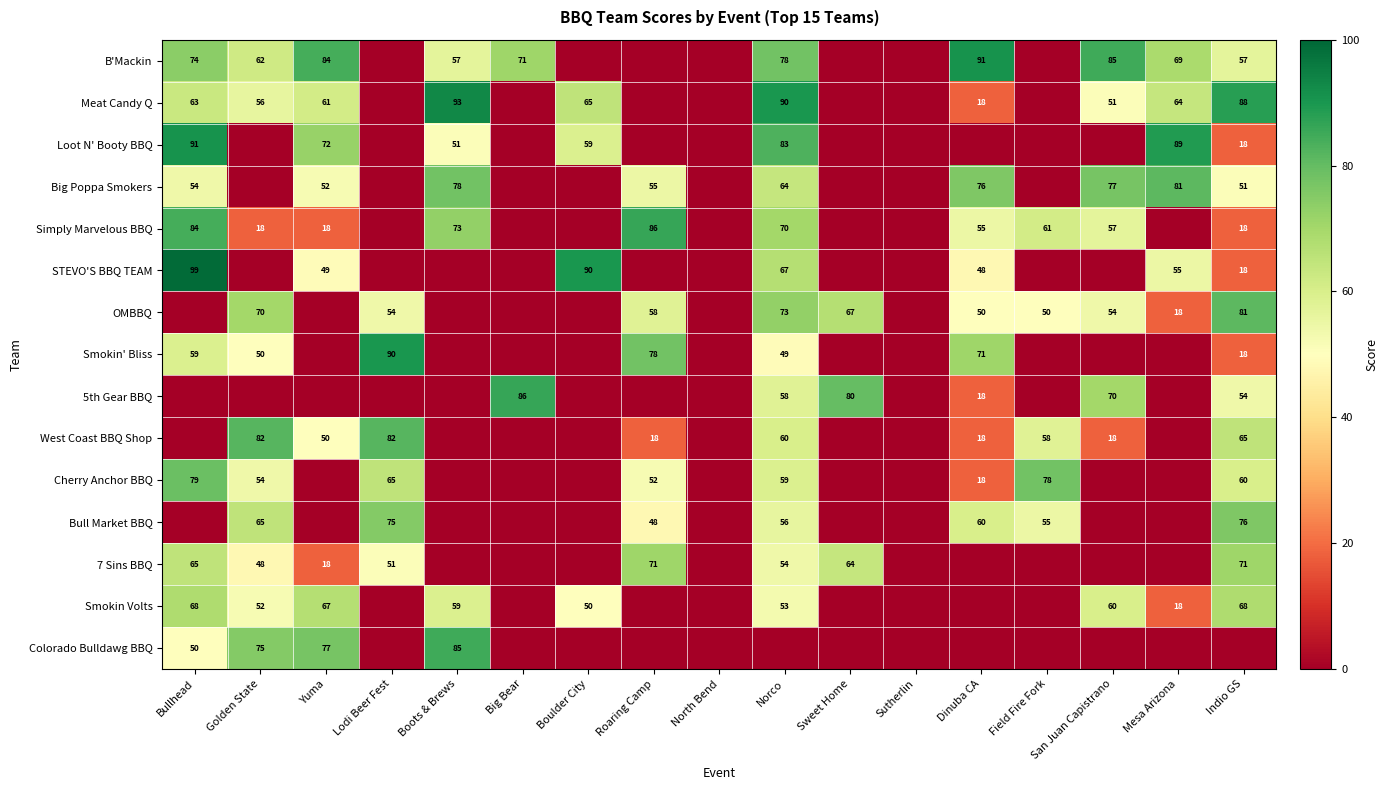

The Bull Market BBQ series shows 79 at Roaring Camp. True or false?

False